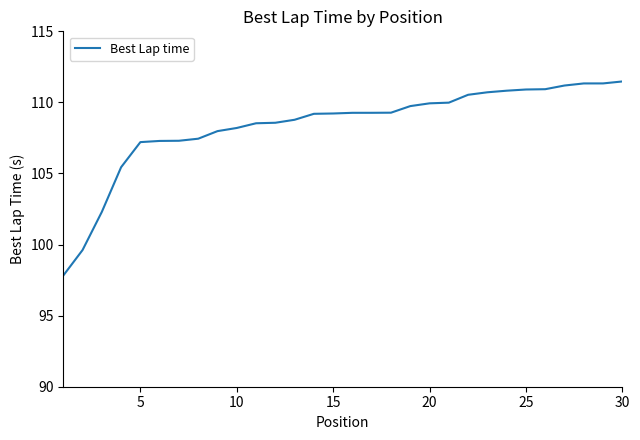

Does the chart display data point markers on the line(s)?

No